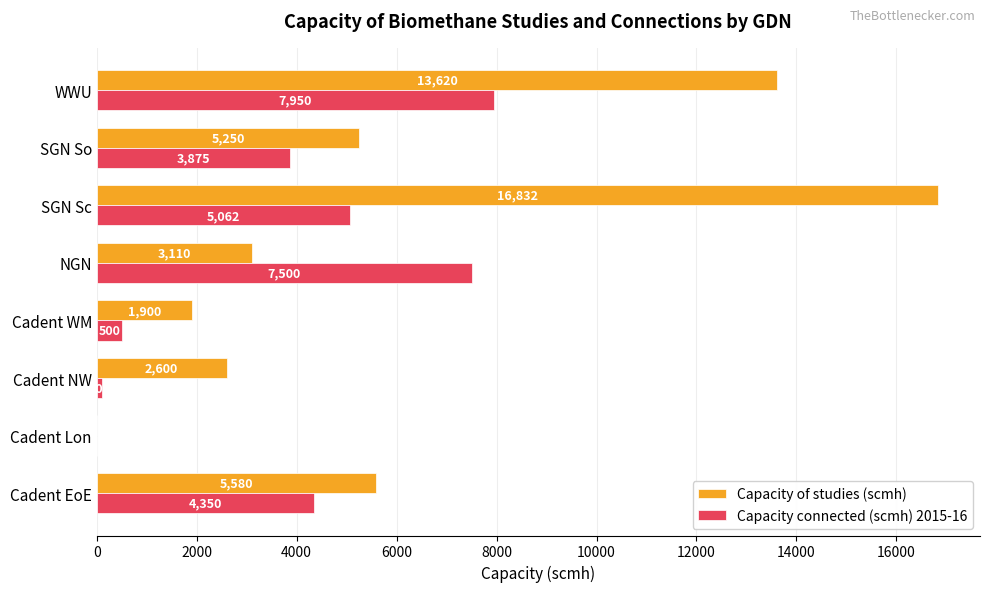

What are all the series names shown in the legend?

Capacity of studies (scmh), Capacity connected (scmh) 2015-16